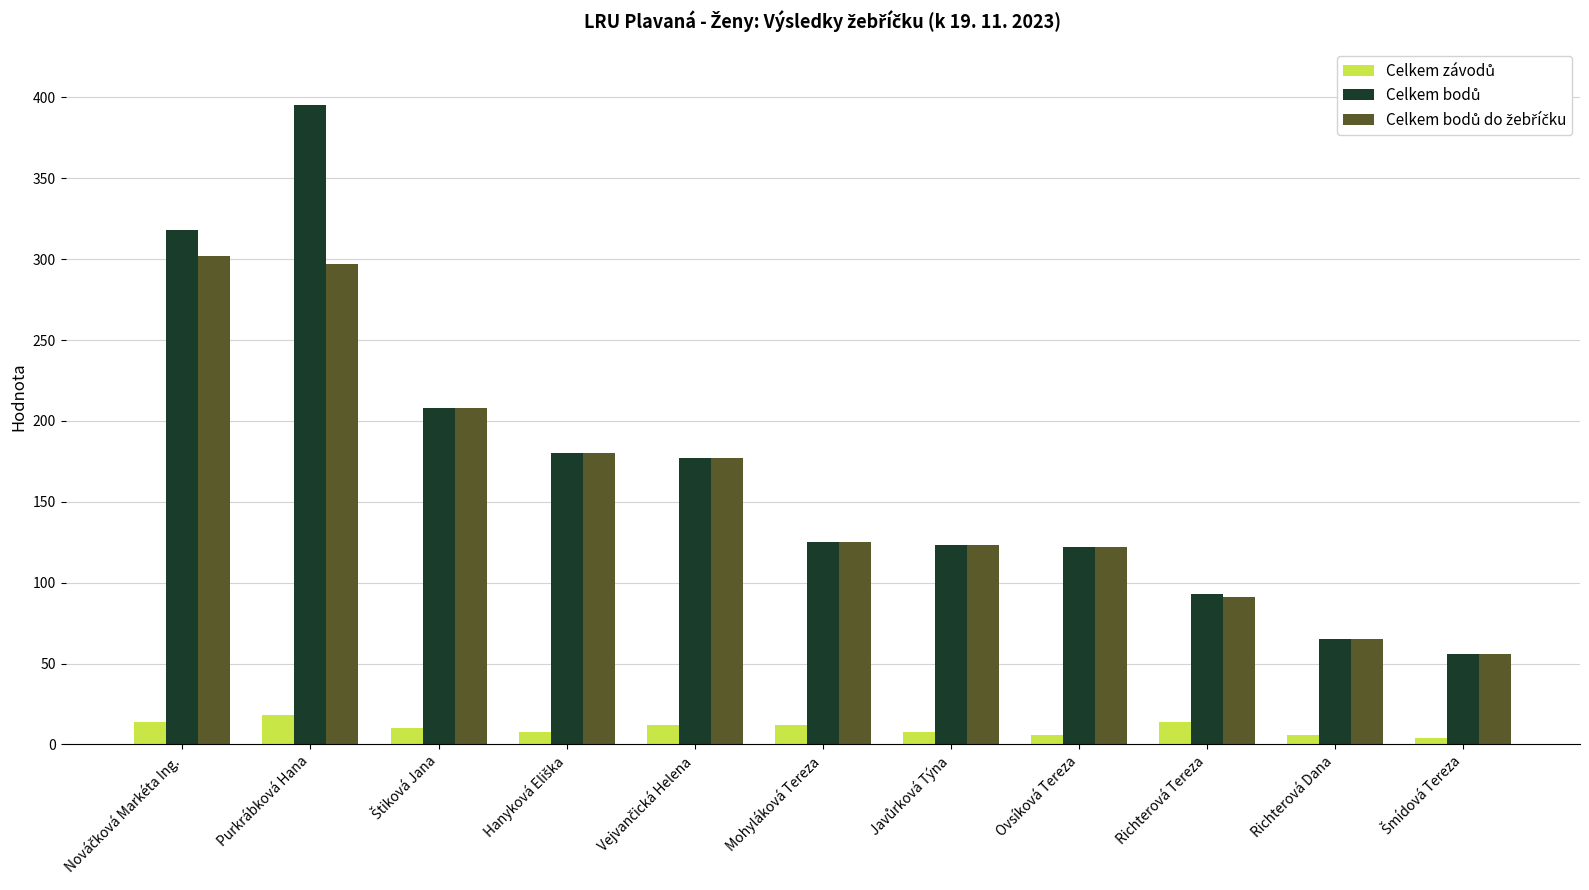

At which category is the sum across all series the highest?

Purkrábková Hana